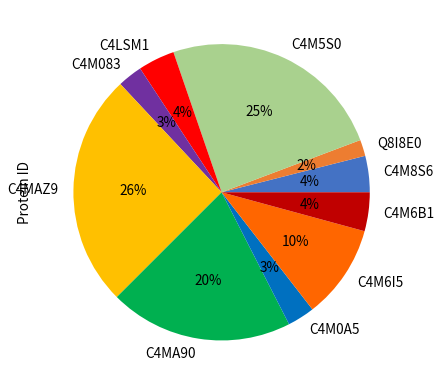

Is the sum of C4M6I5 and C4M083 greater than half?

No